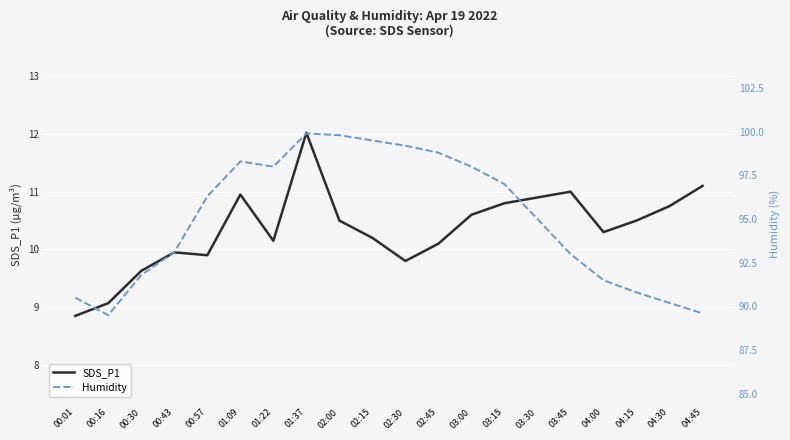

How many lines are shown in the chart?

2